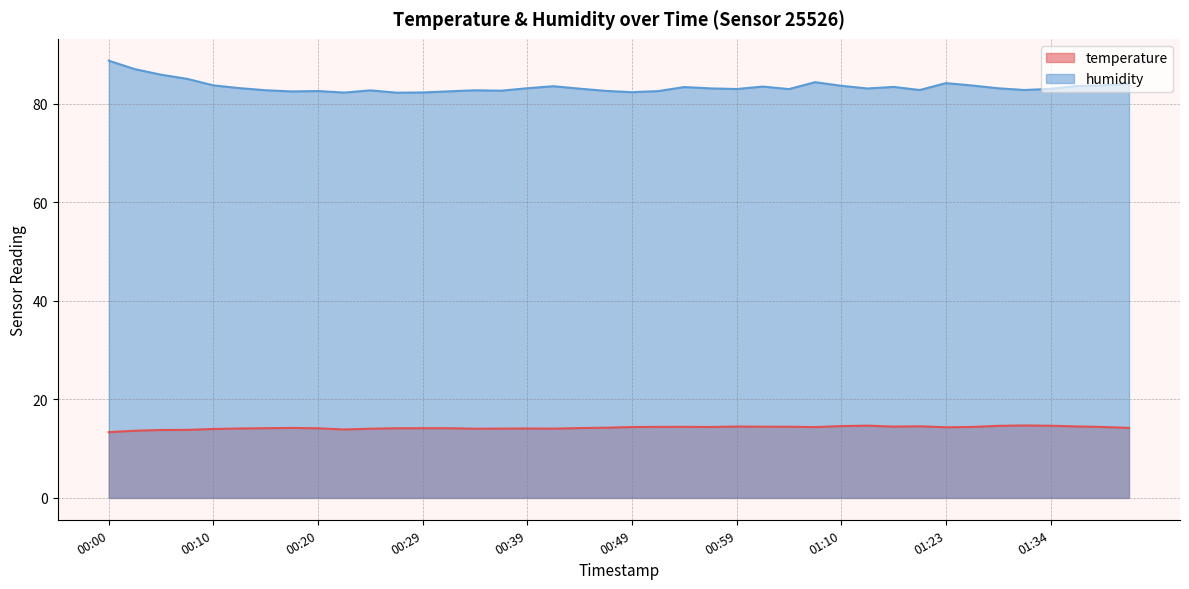

Which category has the highest value across all series?

00:00